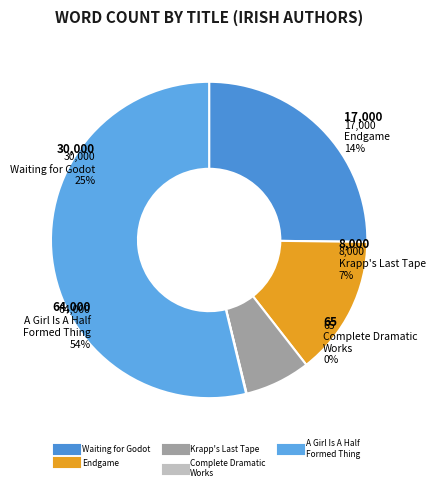

True or false: A Girl Is A Half Formed Thing accounts for 54% of the total.

True